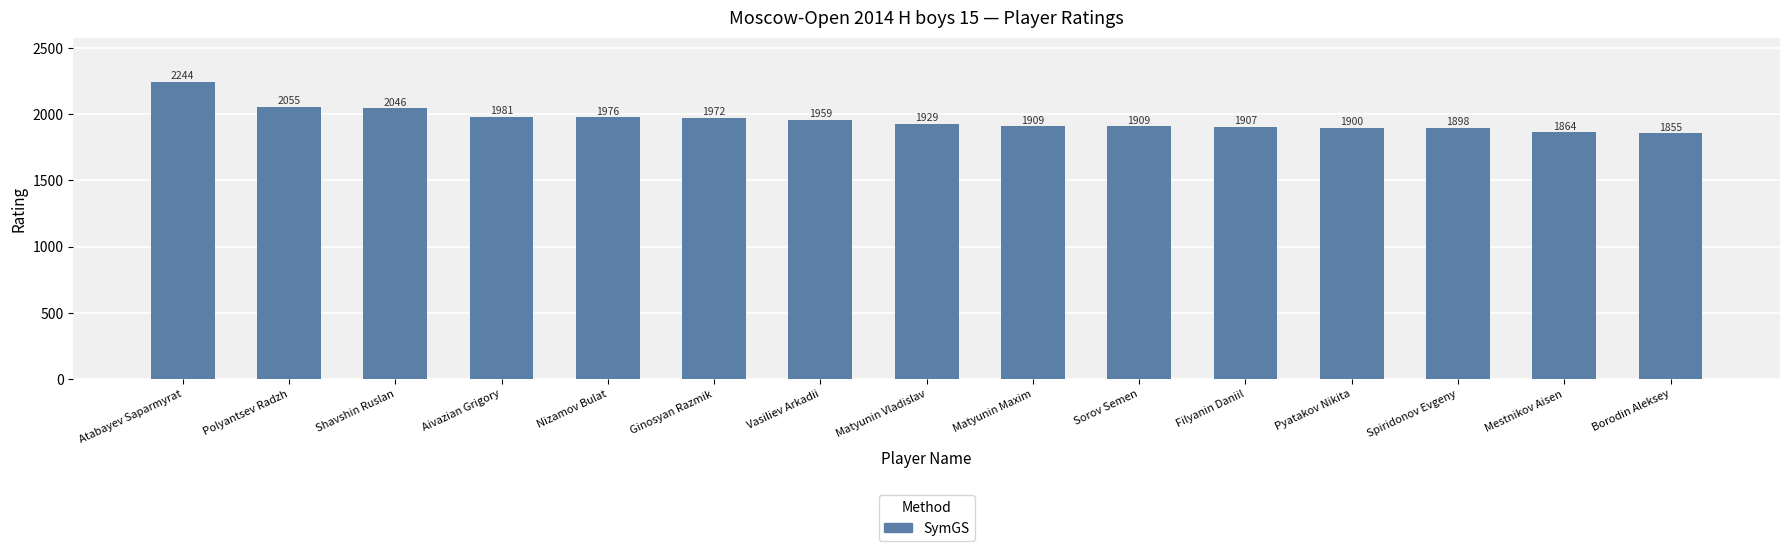

Reading right to left, extract all data points from this chart.

Borodin Aleksey=1855	Mestnikov Aisen=1864	Spiridonov Evgeny=1898	Pyatakov Nikita=1900	Filyanin Daniil=1907	Sorov Semen=1909	Matyunin Maxim=1909	Matyunin Vladislav=1929	Vasiliev Arkadii=1959	Ginosyan Razmik=1972	Nizamov Bulat=1976	Aivazian Grigory=1981	Shavshin Ruslan=2046	Polyantsev Radzh=2055	Atabayev Saparmyrat=2244